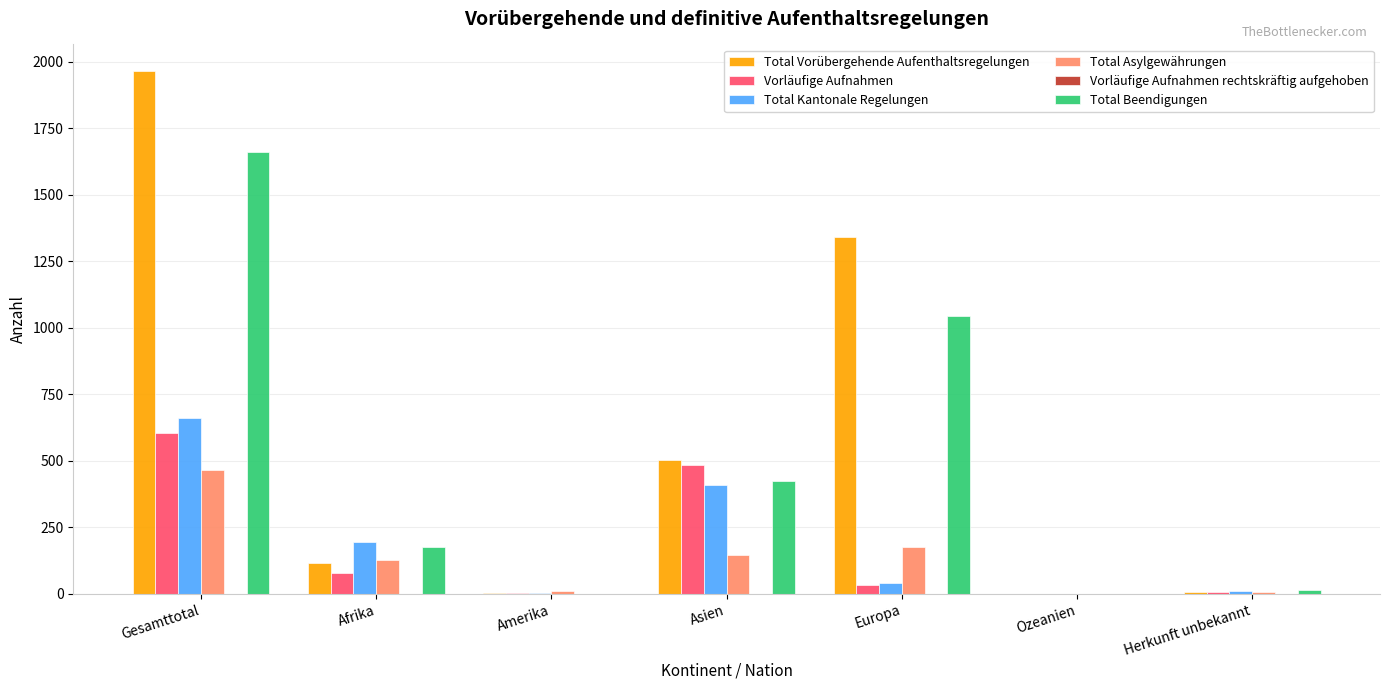

What is the sum of the Total Asylgewährungen values at Ozeanien and Asien?

144